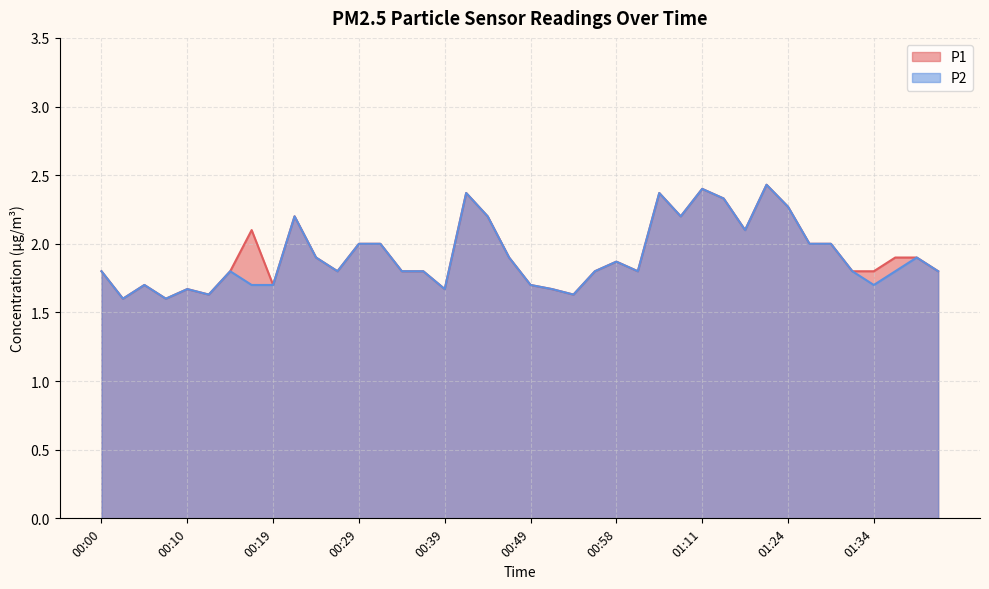

What is the smallest value displayed?

1.6